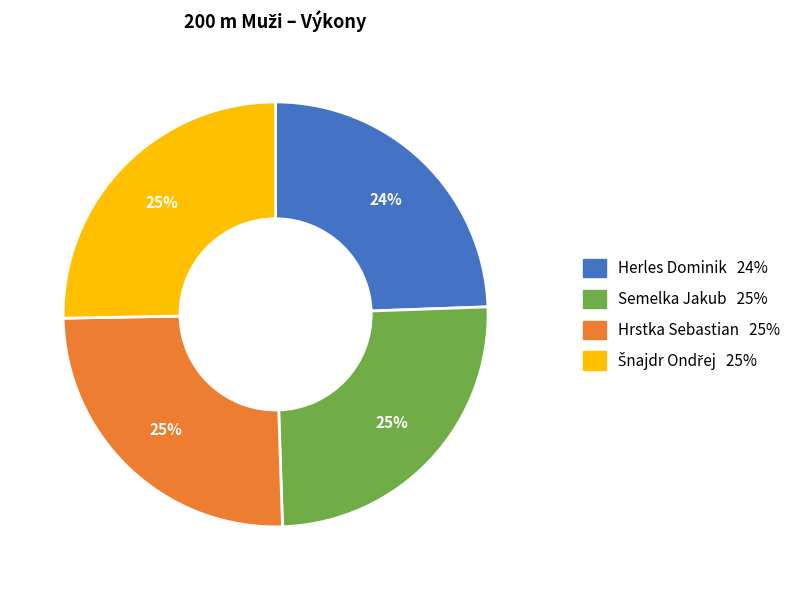

To the nearest percent, what percentage of the pie is Hrstka Sebastian?

25%